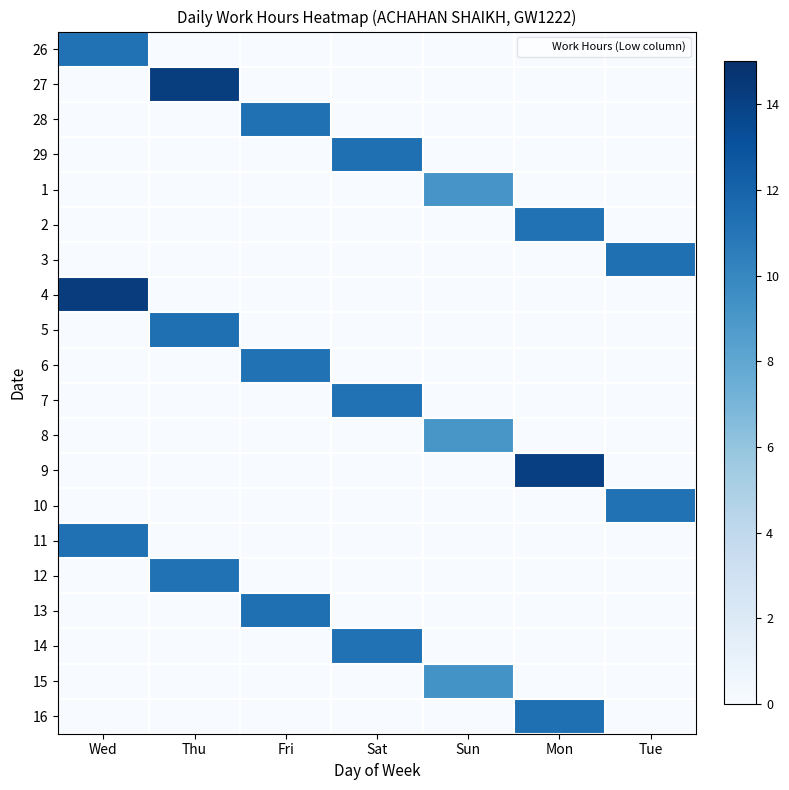

Reading right to left, extract all data points from this chart.

26: Tue=0.0	Mon=0.0	Sun=0.0	Sat=0.0	Fri=0.0	Thu=0.0	Wed=11.2
27: Tue=0.0	Mon=0.0	Sun=0.0	Sat=0.0	Fri=0.0	Thu=14.2	Wed=0.0
28: Tue=0.0	Mon=0.0	Sun=0.0	Sat=0.0	Fri=11.3	Thu=0.0	Wed=0.0
29: Tue=0.0	Mon=0.0	Sun=0.0	Sat=11.3	Fri=0.0	Thu=0.0	Wed=0.0
1: Tue=0.0	Mon=0.0	Sun=9.1	Sat=0.0	Fri=0.0	Thu=0.0	Wed=0.0
2: Tue=0.0	Mon=11.2	Sun=0.0	Sat=0.0	Fri=0.0	Thu=0.0	Wed=0.0
3: Tue=11.3	Mon=0.0	Sun=0.0	Sat=0.0	Fri=0.0	Thu=0.0	Wed=0.0
4: Tue=0.0	Mon=0.0	Sun=0.0	Sat=0.0	Fri=0.0	Thu=0.0	Wed=14.2
5: Tue=0.0	Mon=0.0	Sun=0.0	Sat=0.0	Fri=0.0	Thu=11.3	Wed=0.0
6: Tue=0.0	Mon=0.0	Sun=0.0	Sat=0.0	Fri=11.2	Thu=0.0	Wed=0.0
7: Tue=0.0	Mon=0.0	Sun=0.0	Sat=11.2	Fri=0.0	Thu=0.0	Wed=0.0
8: Tue=0.0	Mon=0.0	Sun=9.1	Sat=0.0	Fri=0.0	Thu=0.0	Wed=0.0
9: Tue=0.0	Mon=14.1	Sun=0.0	Sat=0.0	Fri=0.0	Thu=0.0	Wed=0.0
10: Tue=11.2	Mon=0.0	Sun=0.0	Sat=0.0	Fri=0.0	Thu=0.0	Wed=0.0
11: Tue=0.0	Mon=0.0	Sun=0.0	Sat=0.0	Fri=0.0	Thu=0.0	Wed=11.3
12: Tue=0.0	Mon=0.0	Sun=0.0	Sat=0.0	Fri=0.0	Thu=11.2	Wed=0.0
13: Tue=0.0	Mon=0.0	Sun=0.0	Sat=0.0	Fri=11.3	Thu=0.0	Wed=0.0
14: Tue=0.0	Mon=0.0	Sun=0.0	Sat=11.2	Fri=0.0	Thu=0.0	Wed=0.0
15: Tue=0.0	Mon=0.0	Sun=9.3	Sat=0.0	Fri=0.0	Thu=0.0	Wed=0.0
16: Tue=0.0	Mon=11.3	Sun=0.0	Sat=0.0	Fri=0.0	Thu=0.0	Wed=0.0